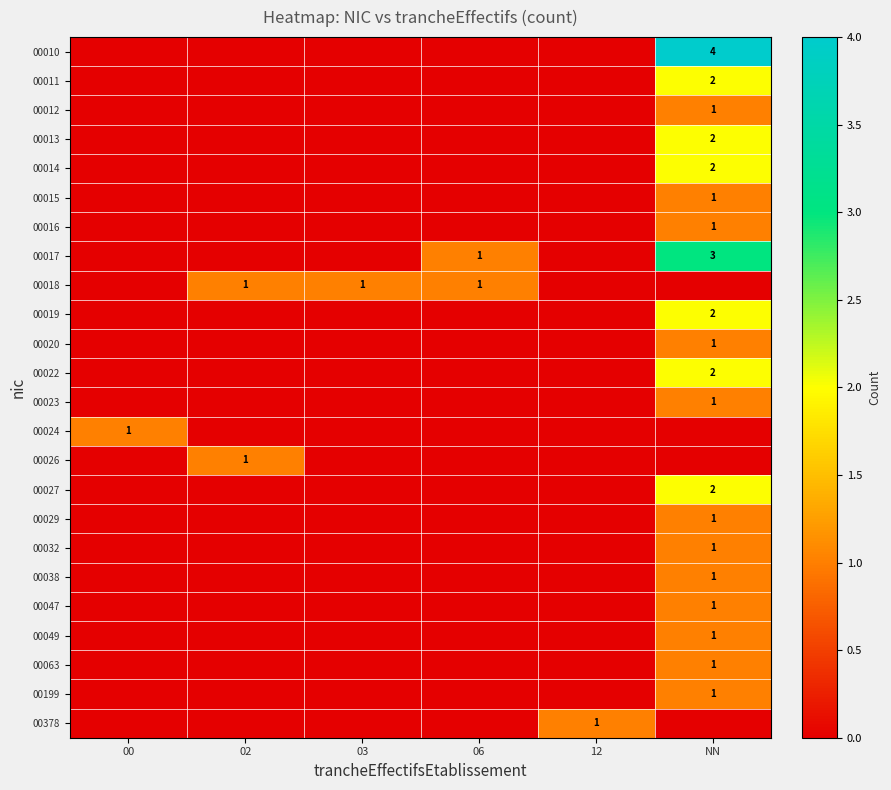

True or false: 00047 has a value of 1 at NN.

True